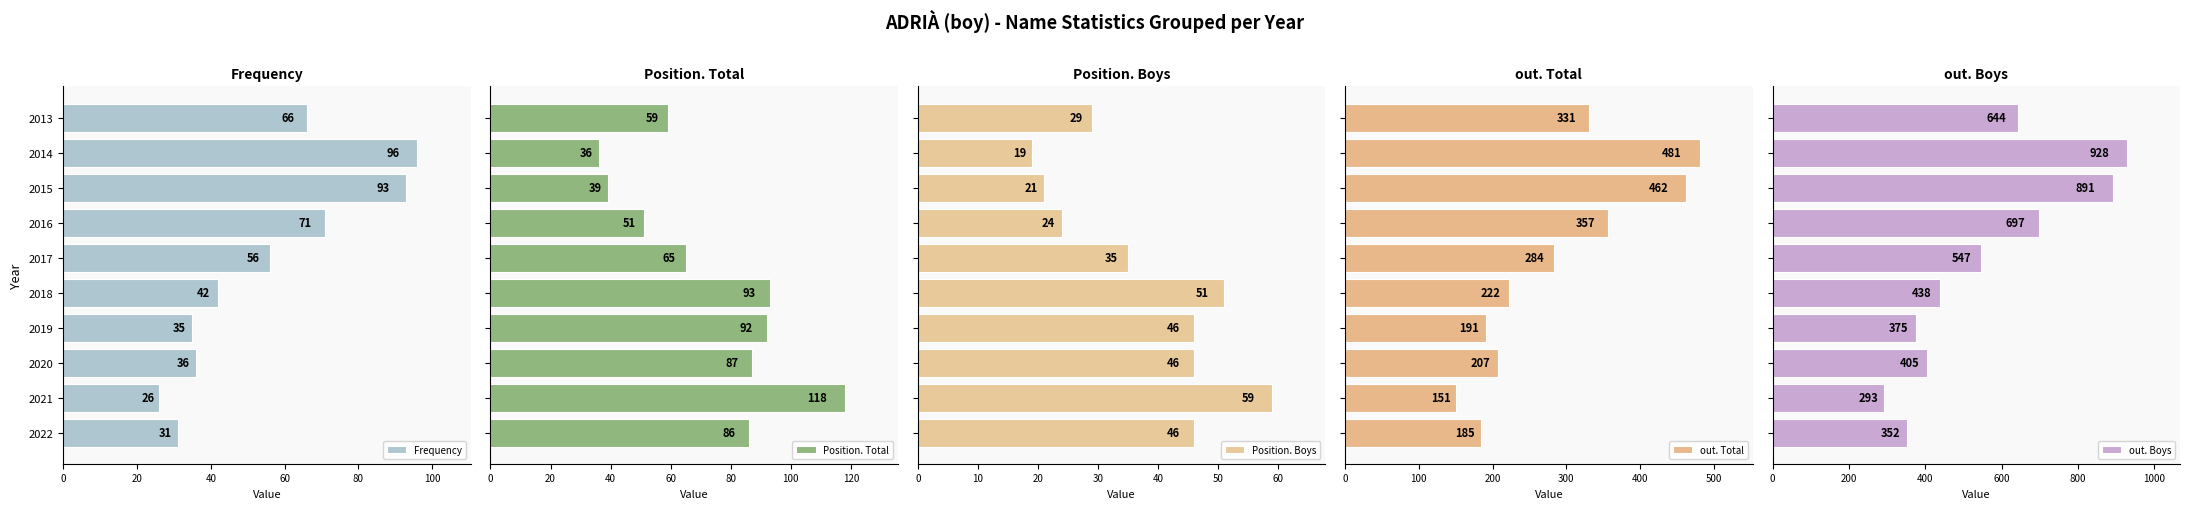

Where is Frequency nearest to the value 61?

2017